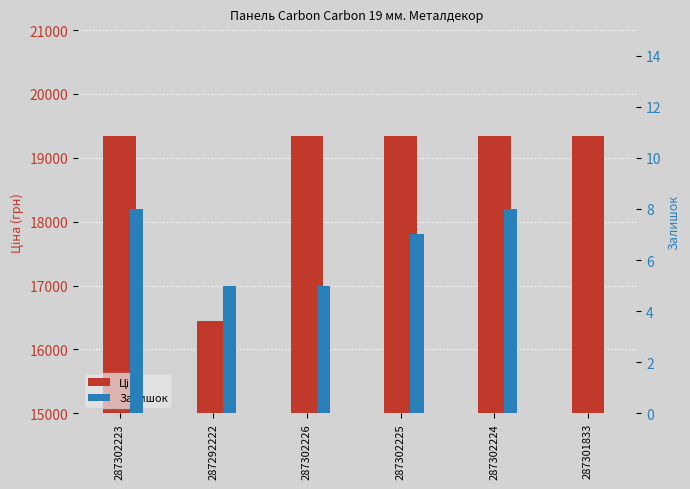

At how many categories does at least one series exceed 12898?

6